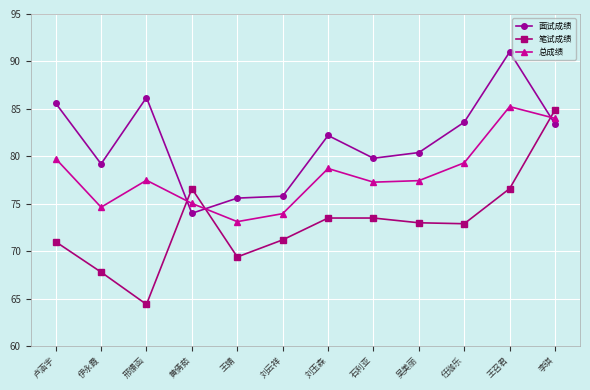

Where do 笔试成绩 and 面试成绩 first cross each other?

邢憬函 and 黄倩茹